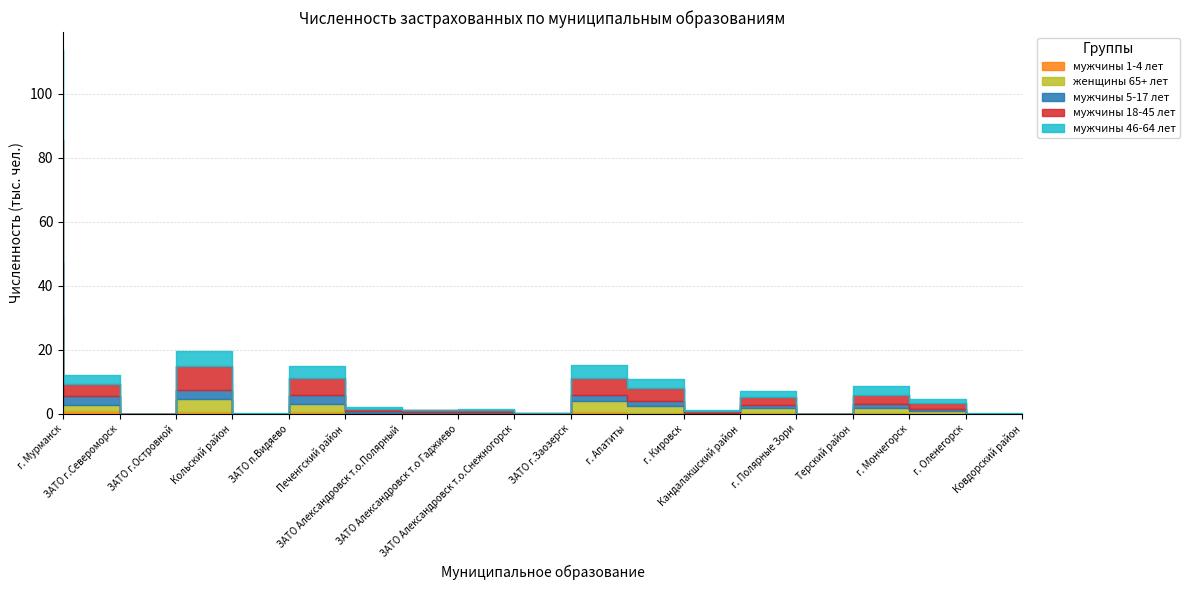

At which category does мужчины 5-17 лет reach its first local valley?

ЗАТО г.Островной